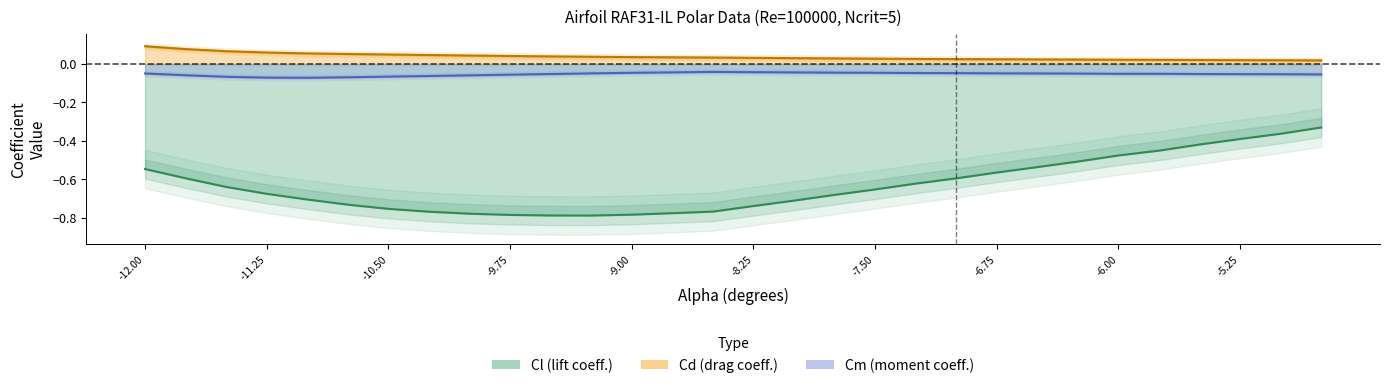

What are all the series names shown in the legend?

Cl, Cd, Cm